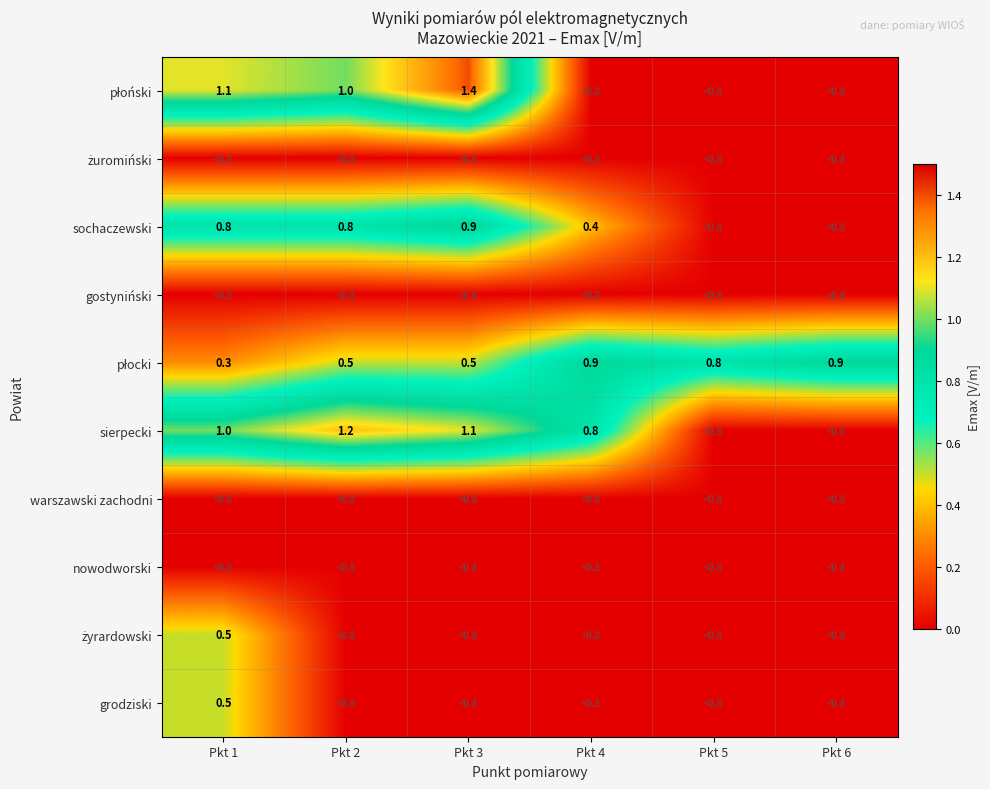

What is the total value across all series at Pkt 3?

3.9